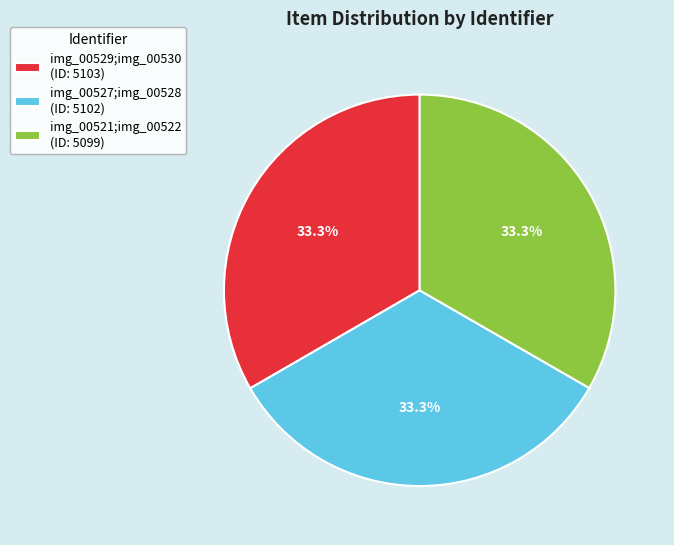

To the nearest percent, what is the combined percentage of img_00529;img_00530 and img_00521;img_00522?

67%